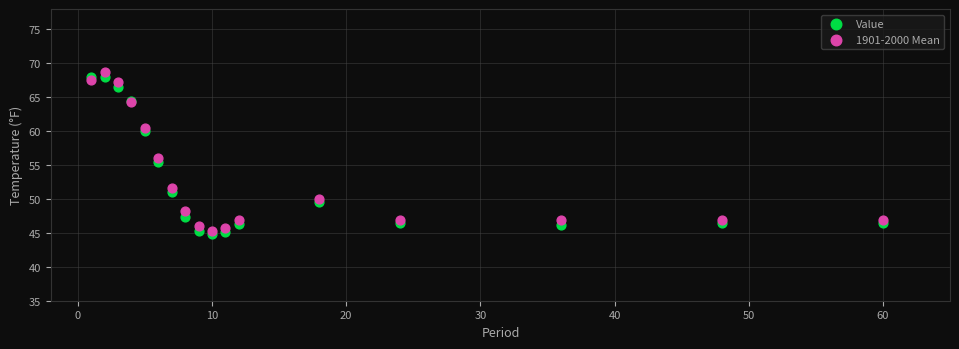

What is the X range (max minus min) for the scatter plot?

59.0